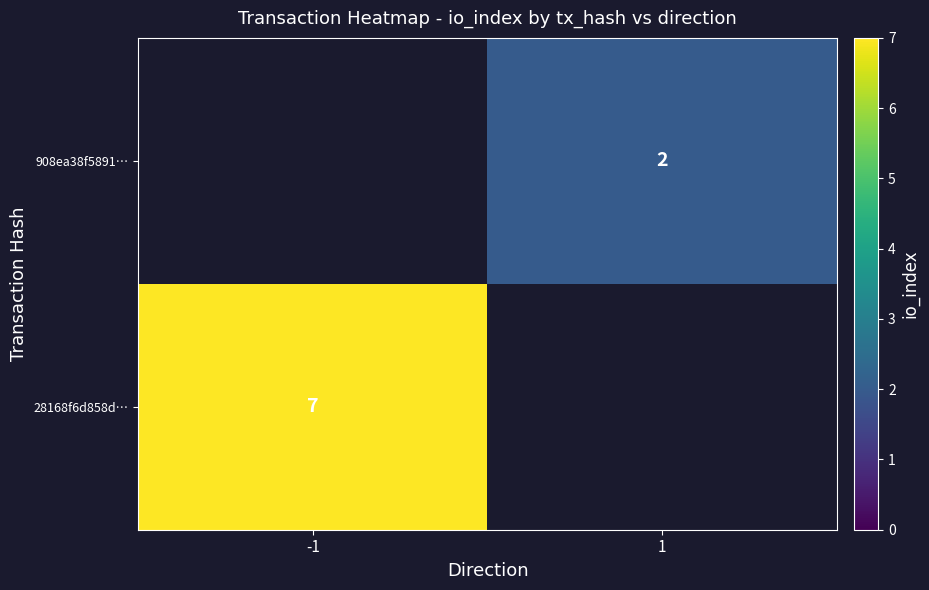

True or false: 908ea38f5891… has a value of 2 at 1.

True